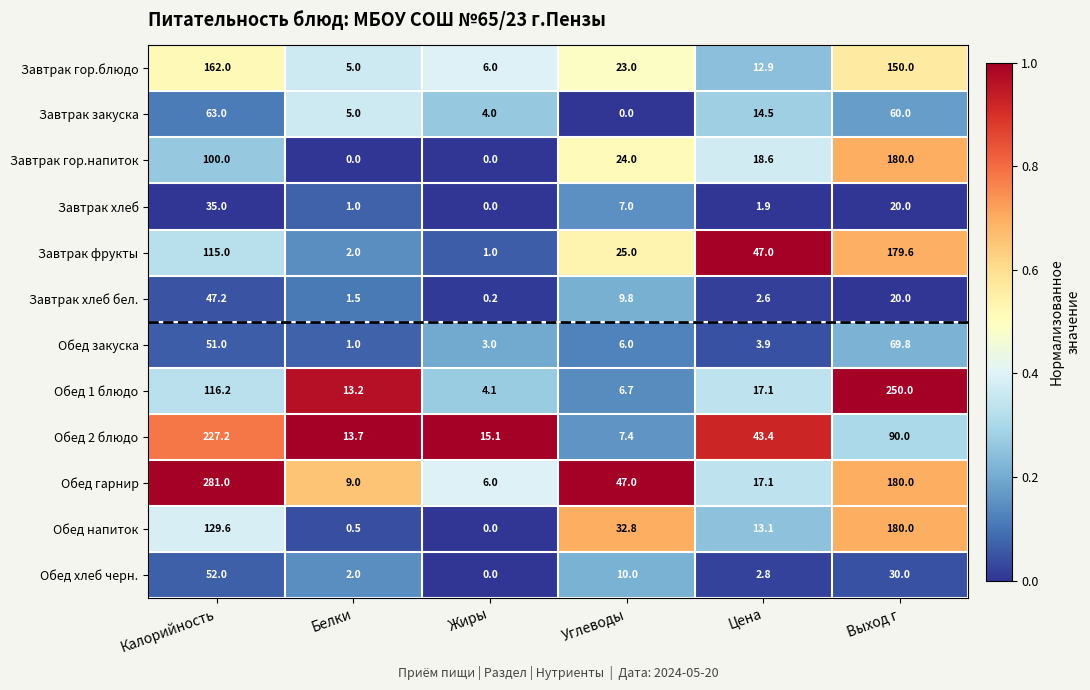

Which series has the largest total across all categories?

Обед гарнир